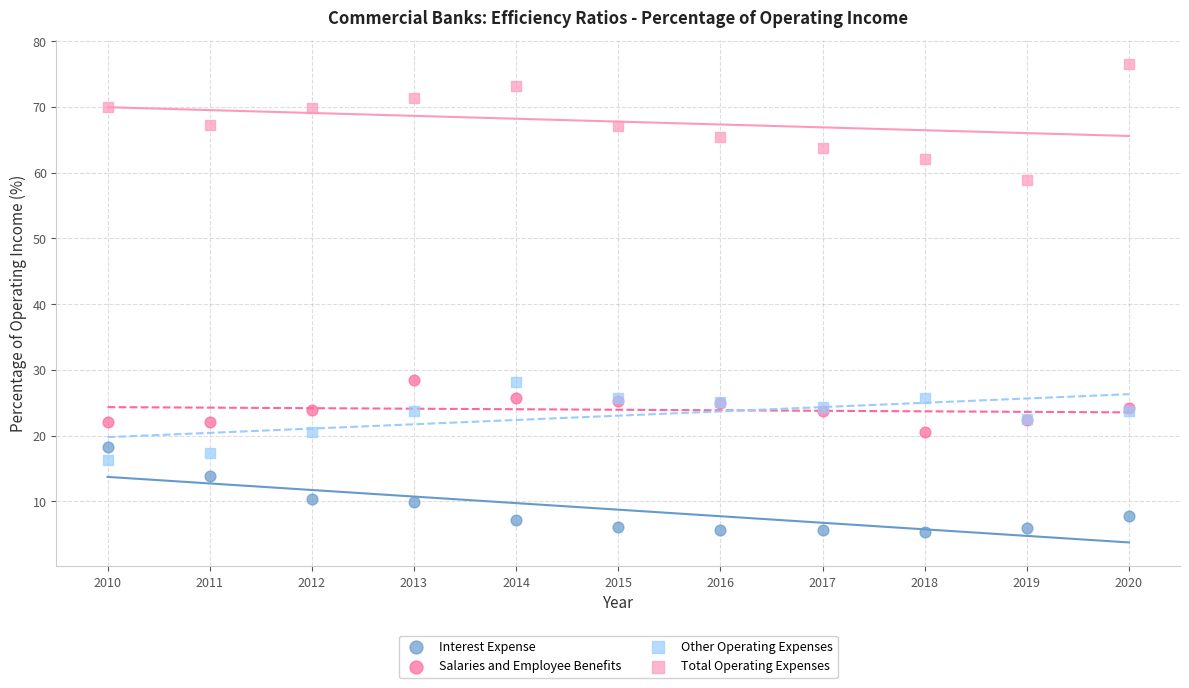

Which series reaches the minimum Y coordinate?

Interest Expense